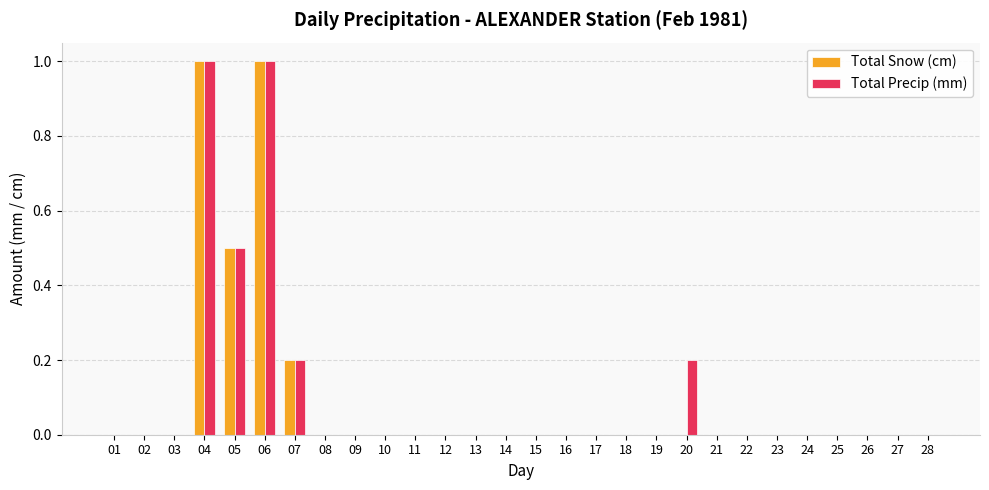

How many groups of bars are there?

28